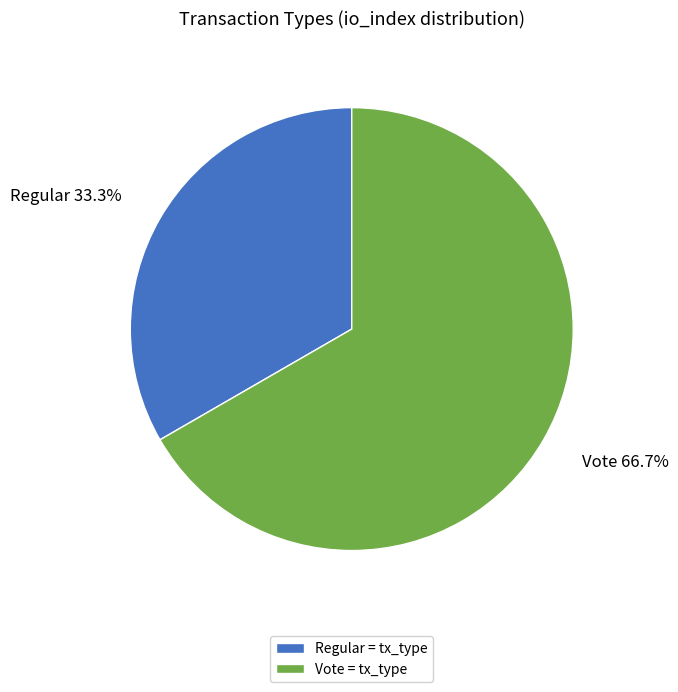

Is it true that Regular is 33% of the pie?

True